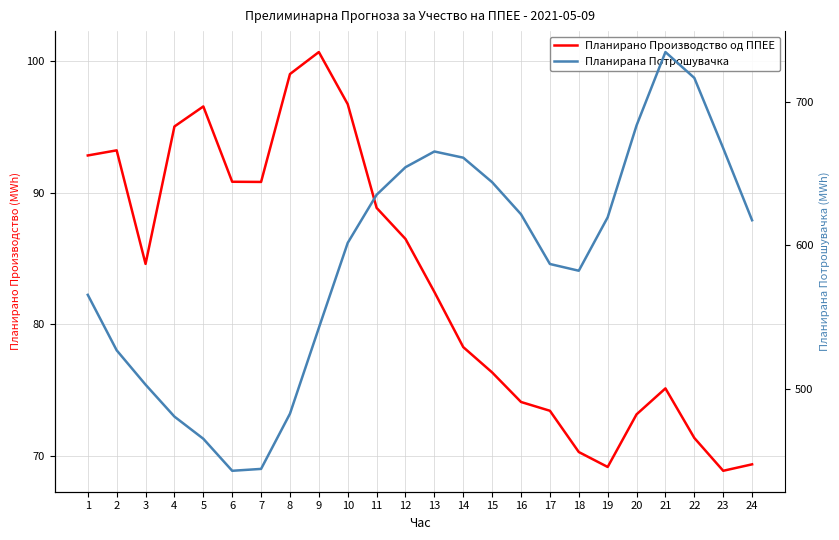

What is the spread (max minus min) of values at 7?

353.4